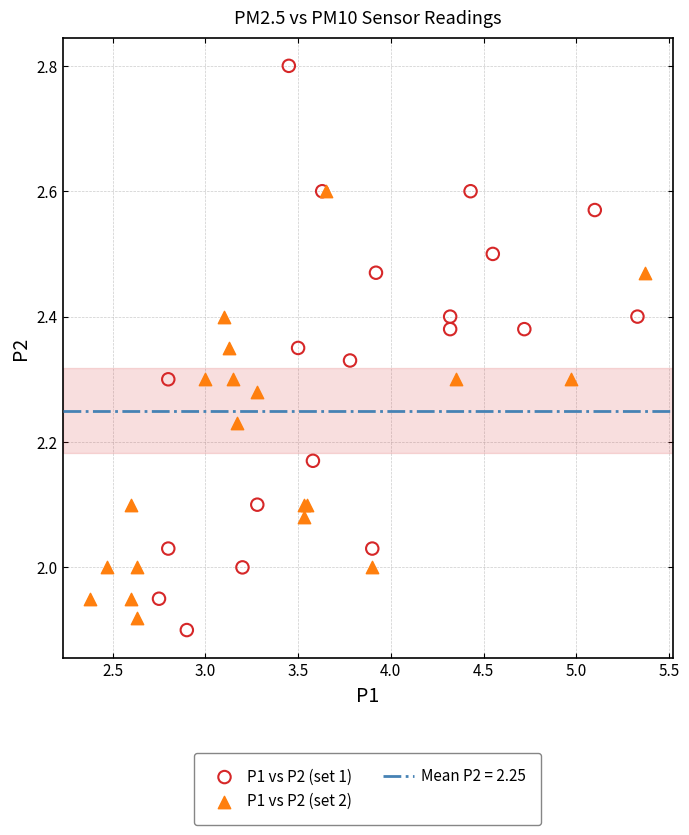

Which series contains the highest Y value?

P1 vs P2 (set 1)